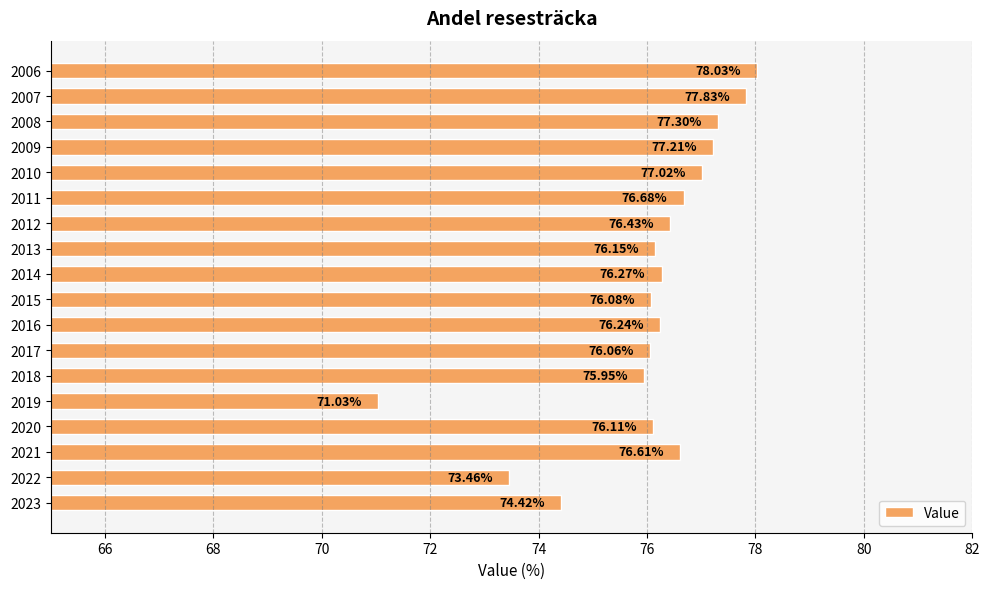

How many data points are above 76?

14